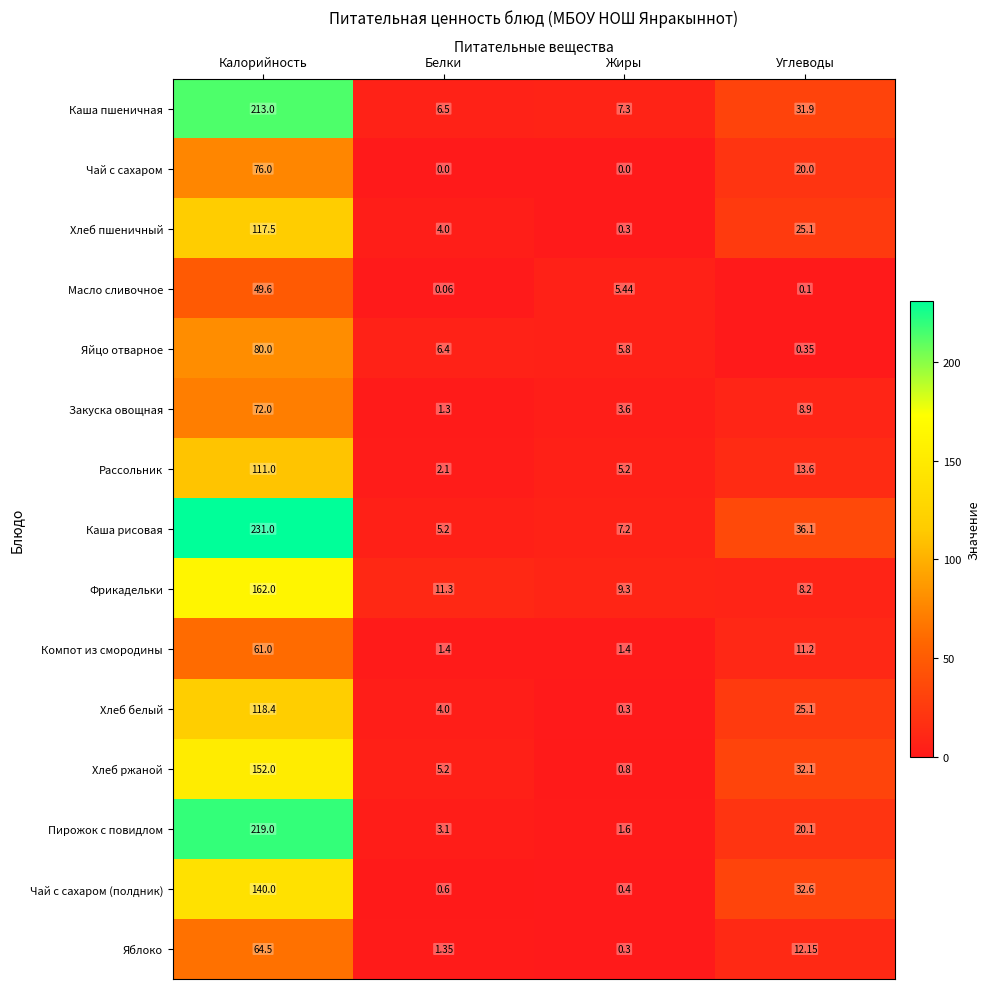

At which label is Рассольник closest to 56?

Углеводы